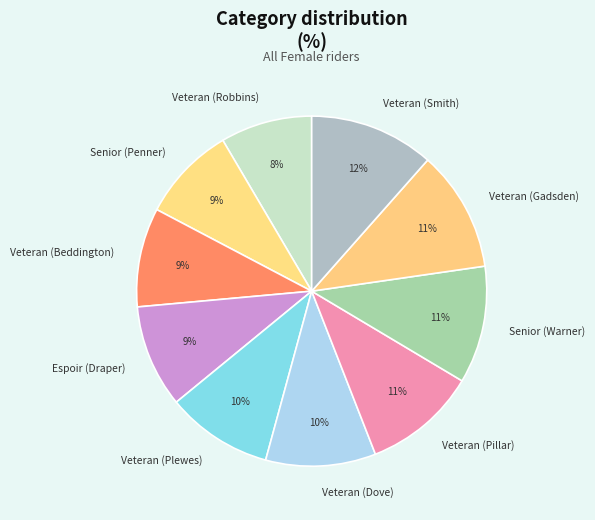

True or false: Veteran (Beddington) accounts for 18% of the total.

False